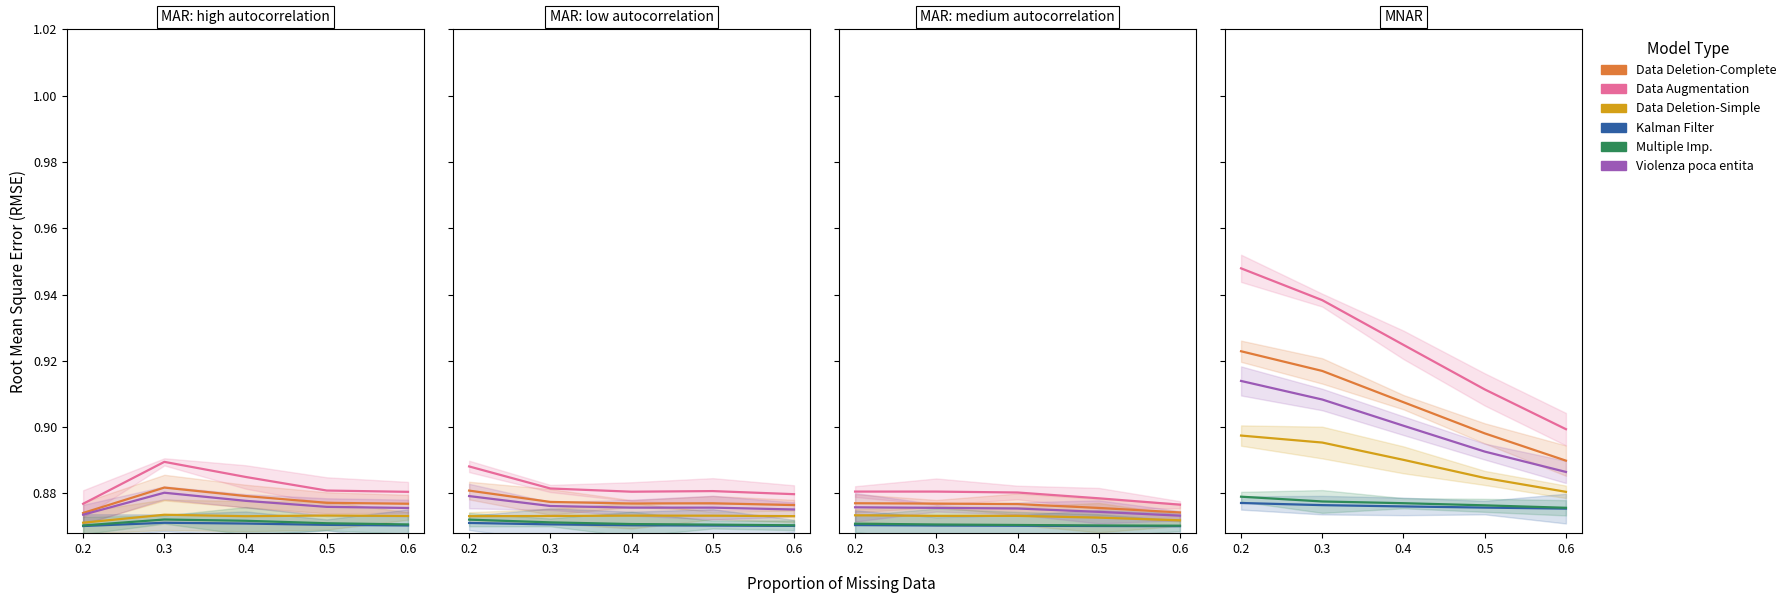

Does the chart have visible grid lines?

No